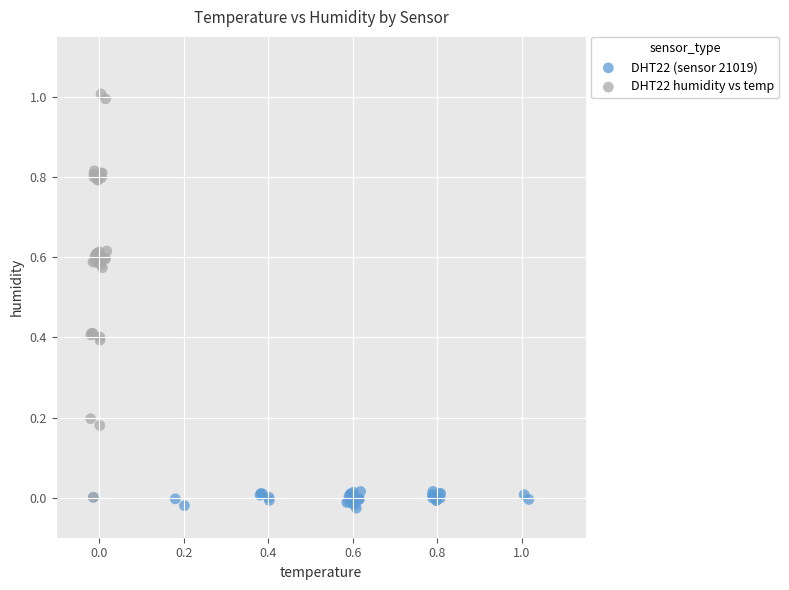

Which series contains the highest Y value?

DHT22 humidity vs temp